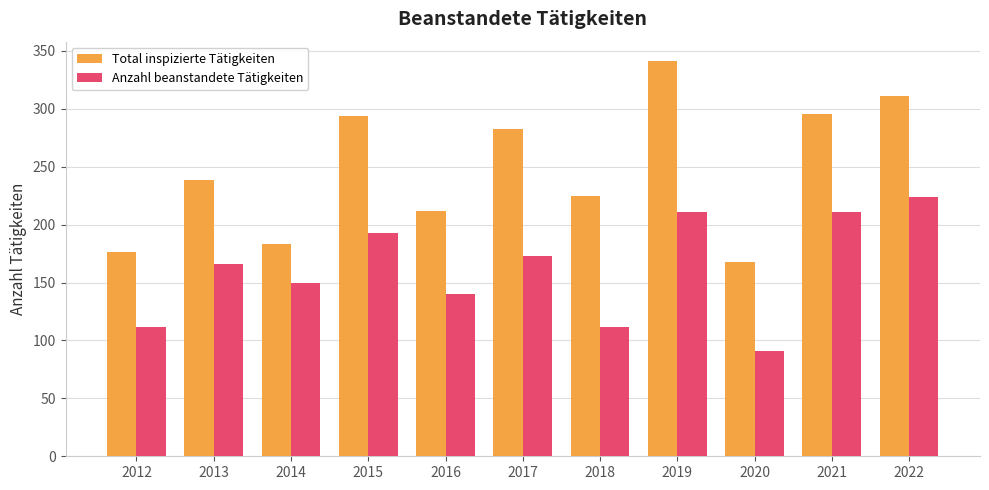

At how many categories does at least one series exceed 197?

8